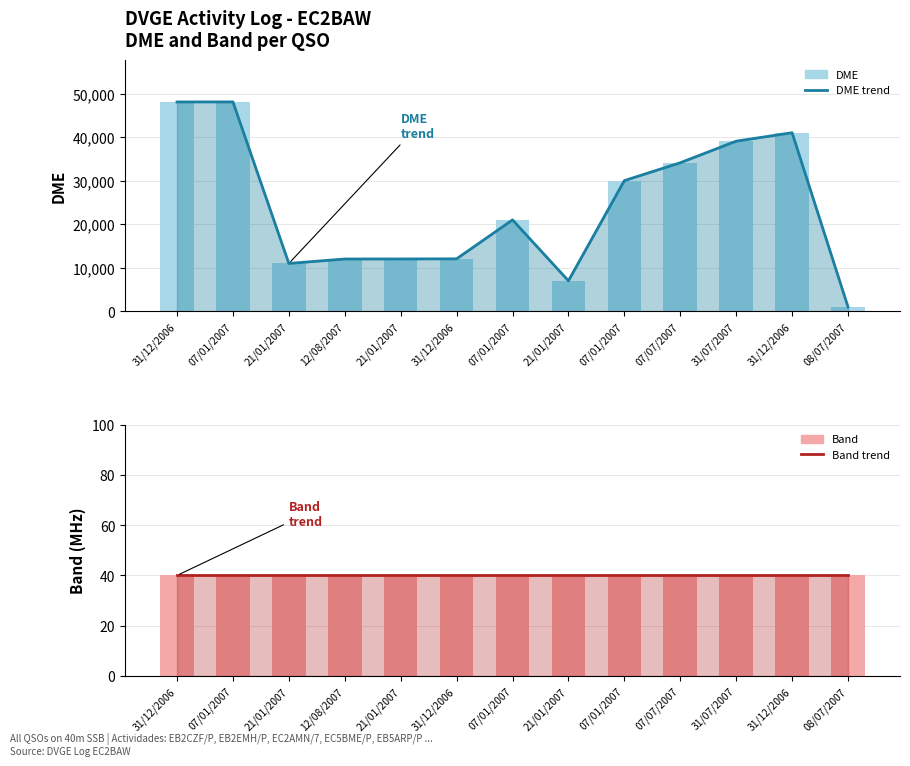

List the labels in order of Band value, smallest first.

31/12/2006, 07/01/2007, 21/01/2007, 12/08/2007, 21/01/2007, 31/12/2006, 07/01/2007, 21/01/2007, 07/01/2007, 07/07/2007, 31/07/2007, 31/12/2006, 08/07/2007